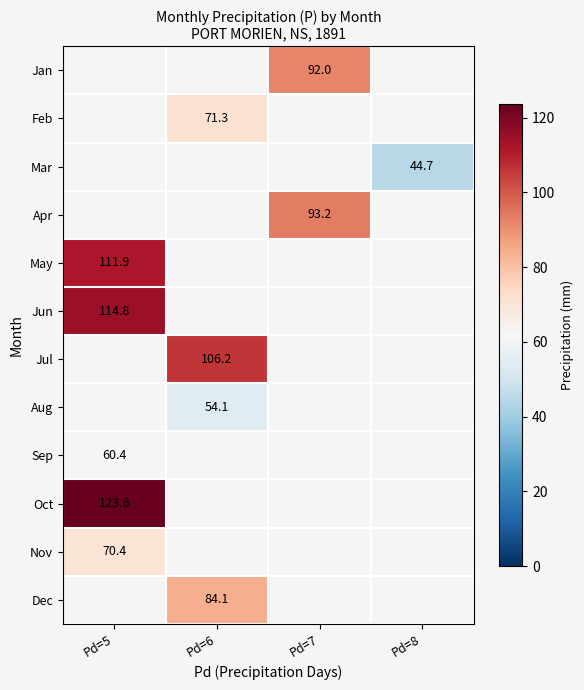

The value of Dec at Pd=6 is 29.1. True or false?

False